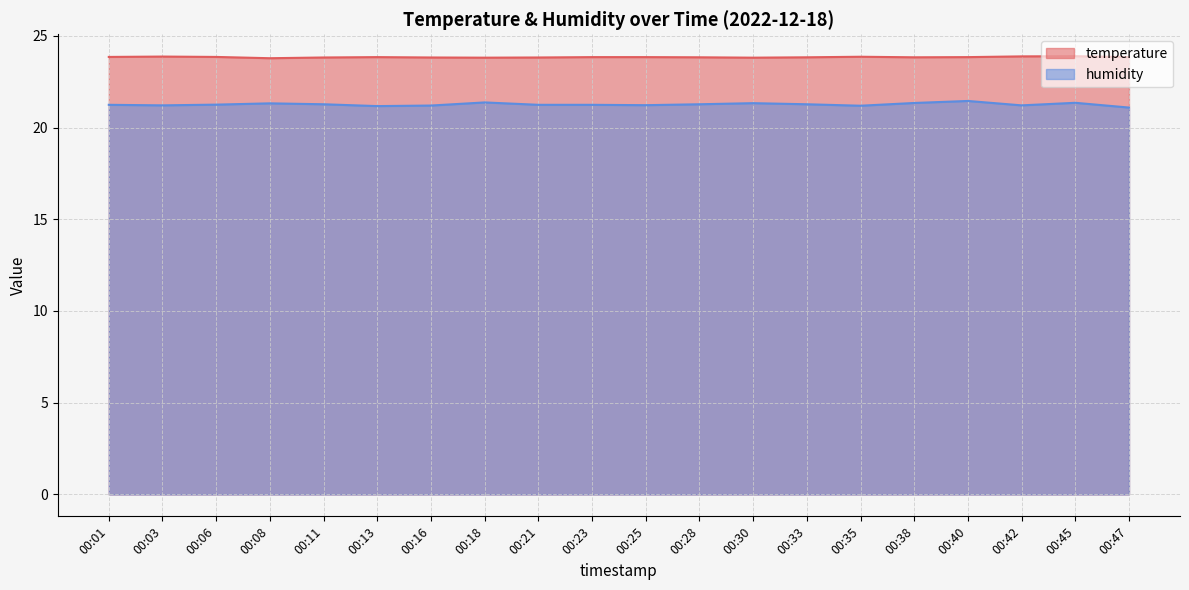

Count the humidity values in the range 21 to 22.

20